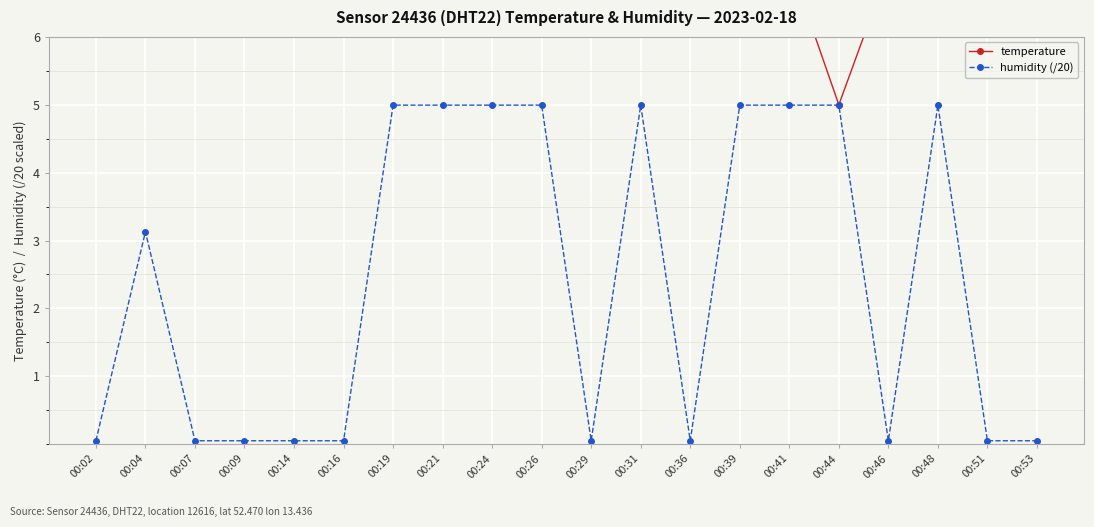

What is the smallest value displayed?

0.1